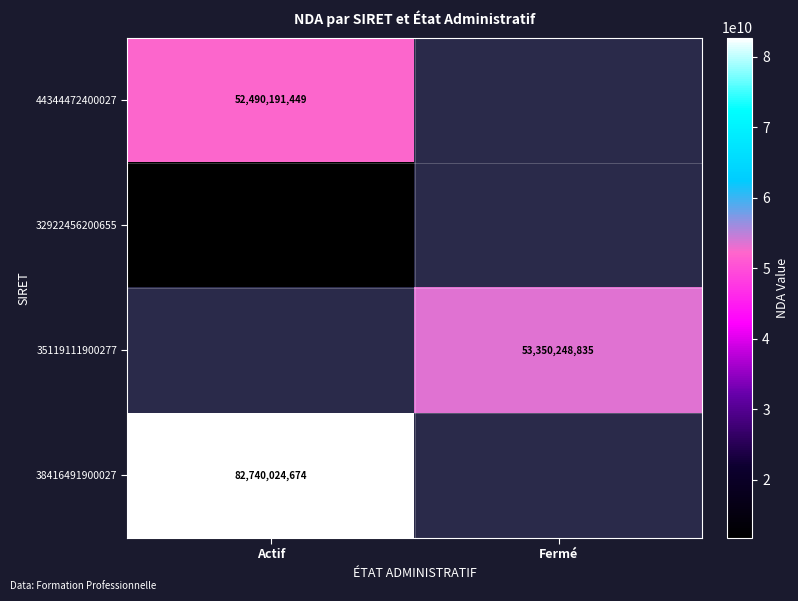

What is the minimum value shown in the chart?

11755201275.0